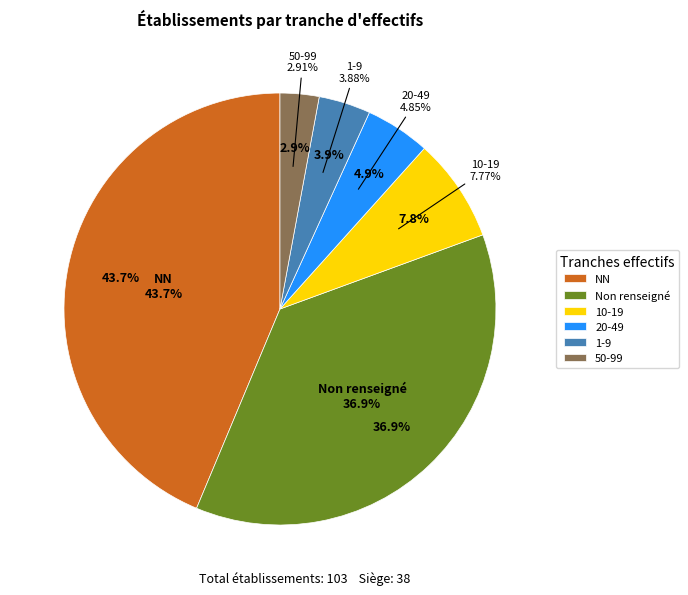

Count the number of slices in the pie.

6